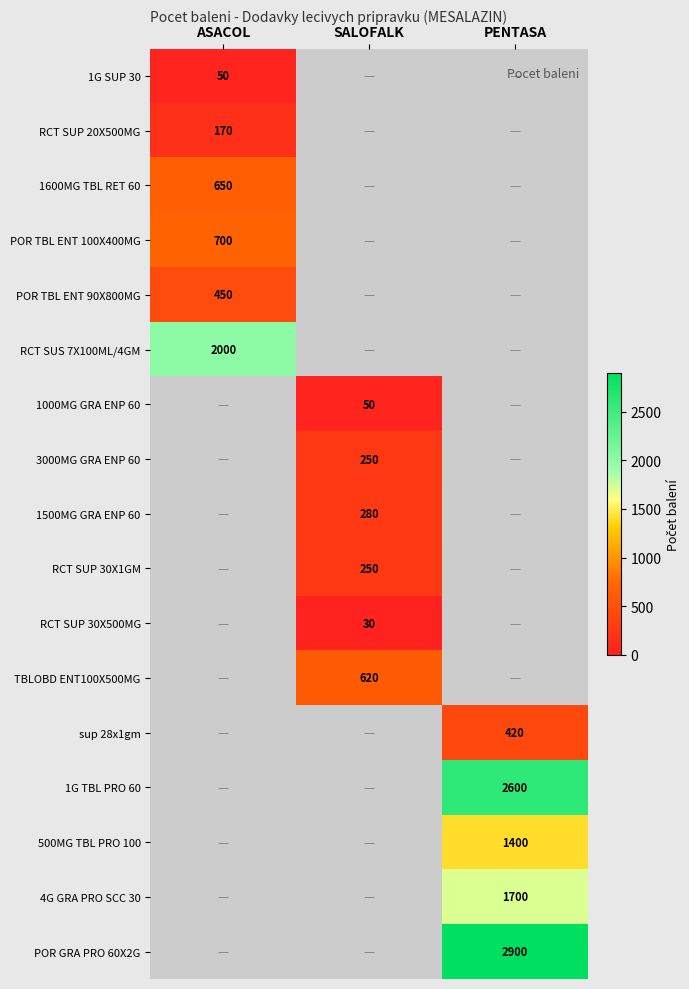

Is it true that RCT SUP 30X1GM equals 155 at SALOFALK?

False